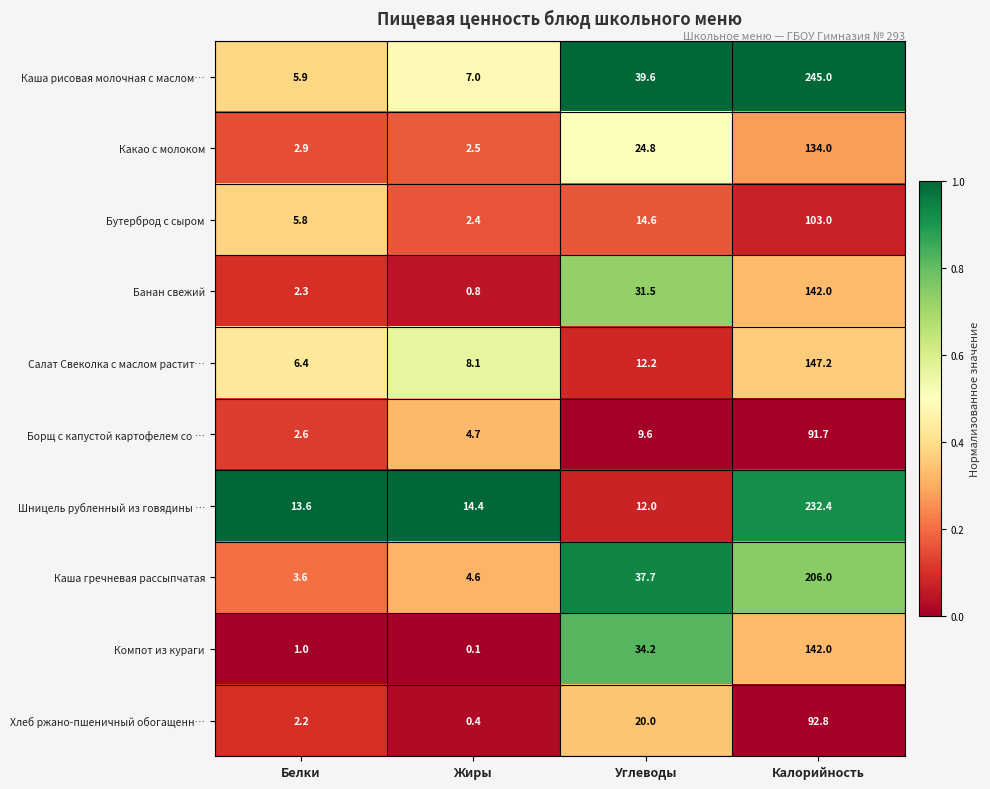

At which label is Борщ с капустой картофелем со … closest to 47?

Углеводы